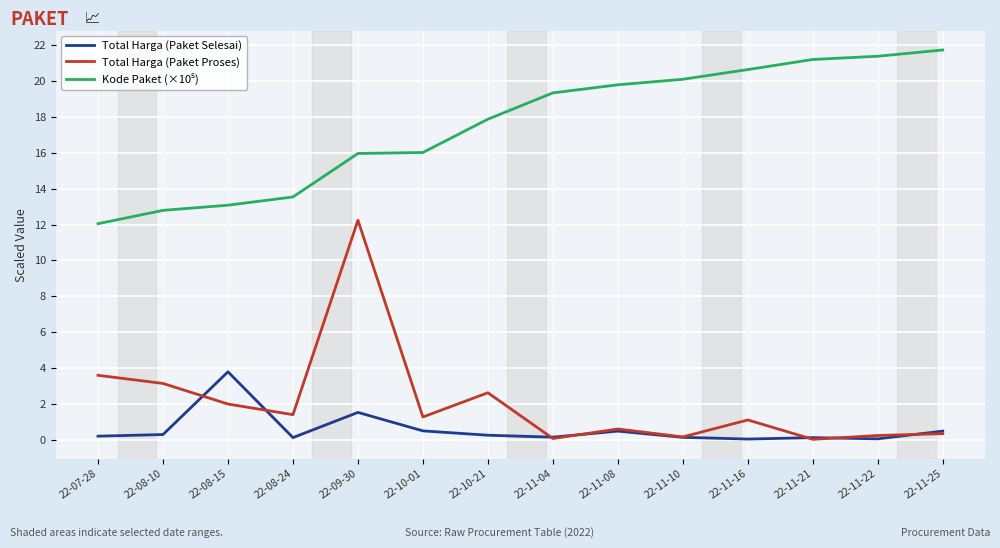

Is it true that Total Harga (Paket Proses) equals 0.9 at 22-10-21?

False